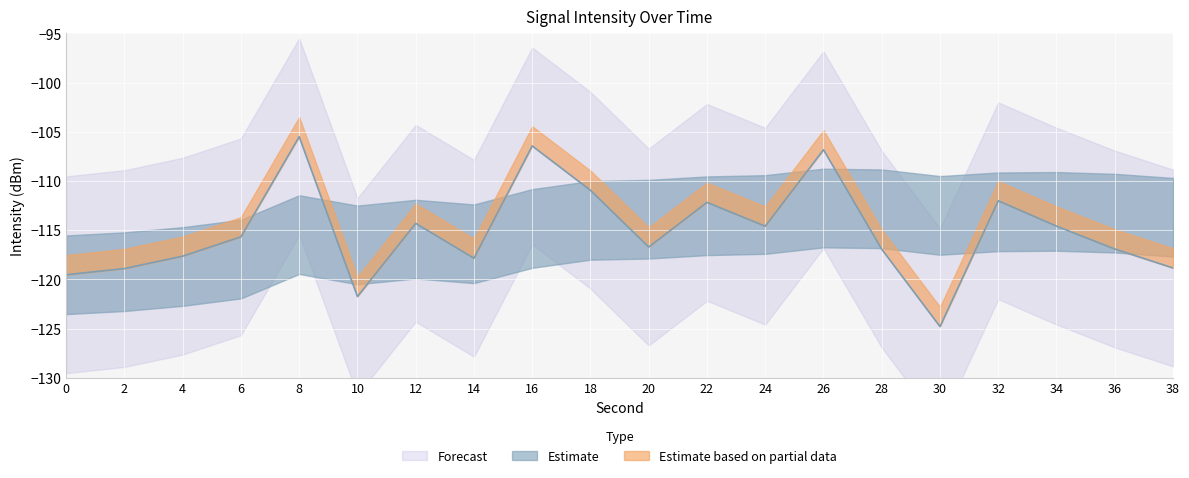

What is the value of the intensity(dBm) point at the 12th from the left?

-112.2